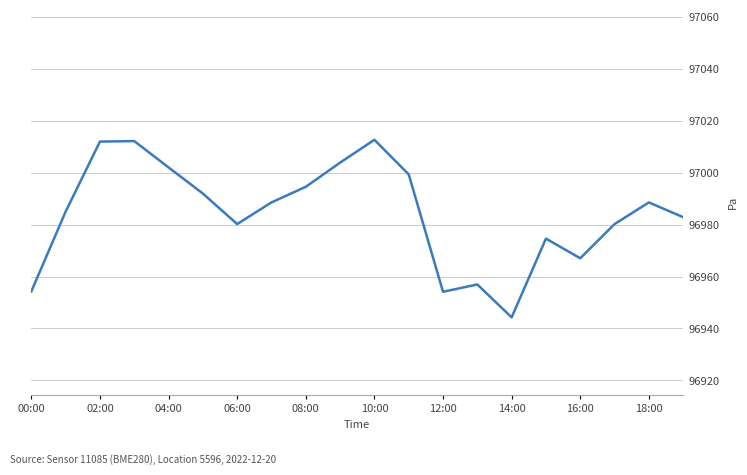

What is the smallest value displayed?

96944.3